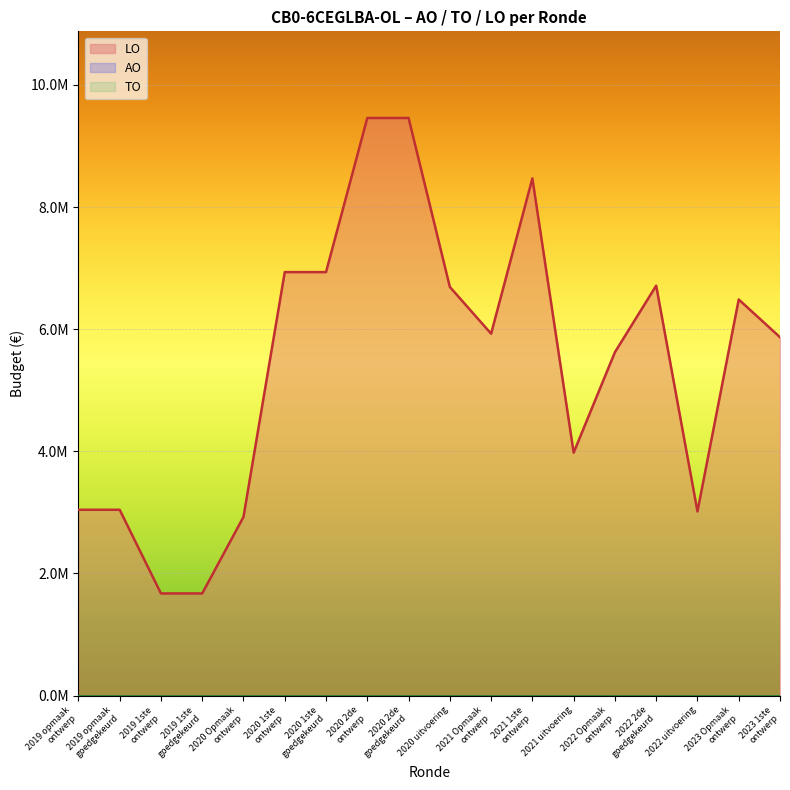

What is the maximum value shown in the chart?

9457856